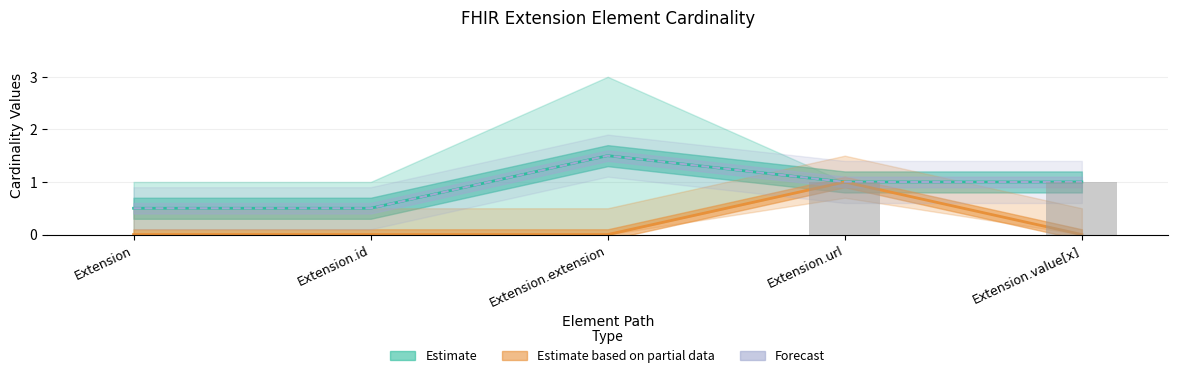

True or false: Base Min has a value of 0 at Extension.

True